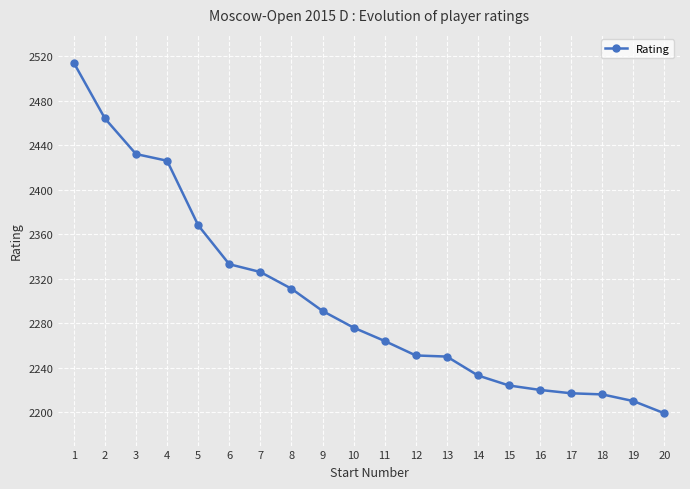

At which label does the data first exceed 2276?

1